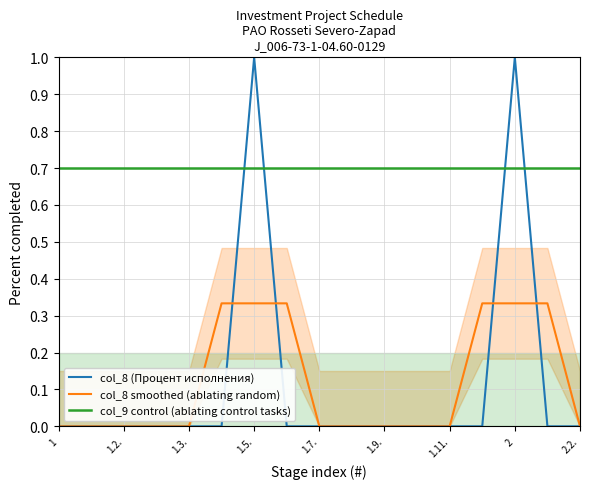

The col_9 control (ablating control tasks) series shows 0.7 at 1.2.. True or false?

True